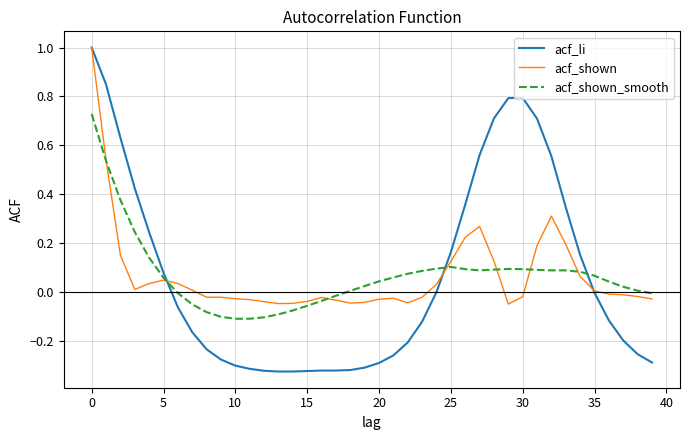

True or false: acf_shown and acf_shown_smooth intersect in this chart.

True